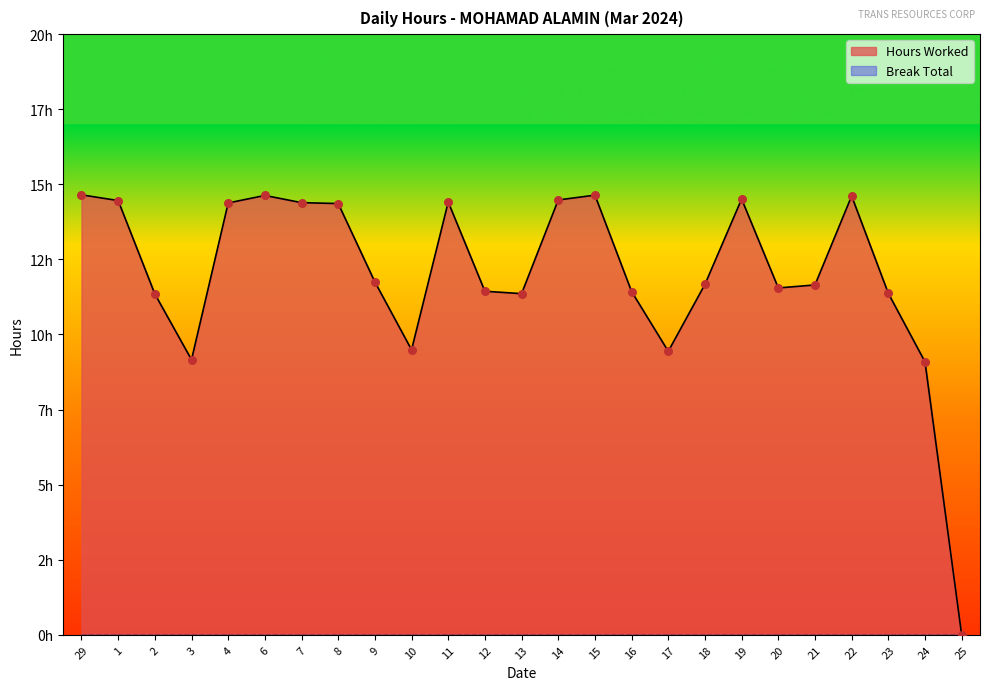

Which has a higher value, 22 or 25?

22